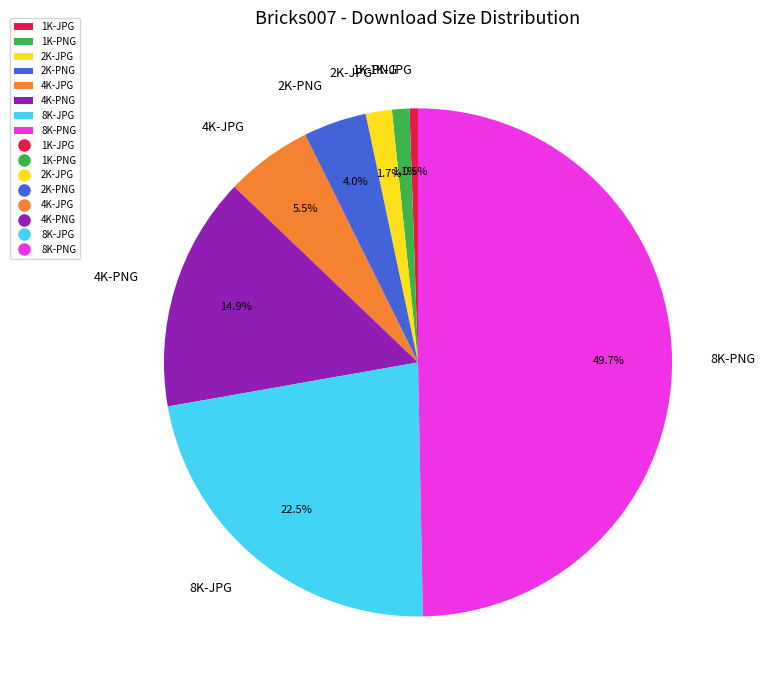

What is the largest slice in the pie chart?

8K-PNG